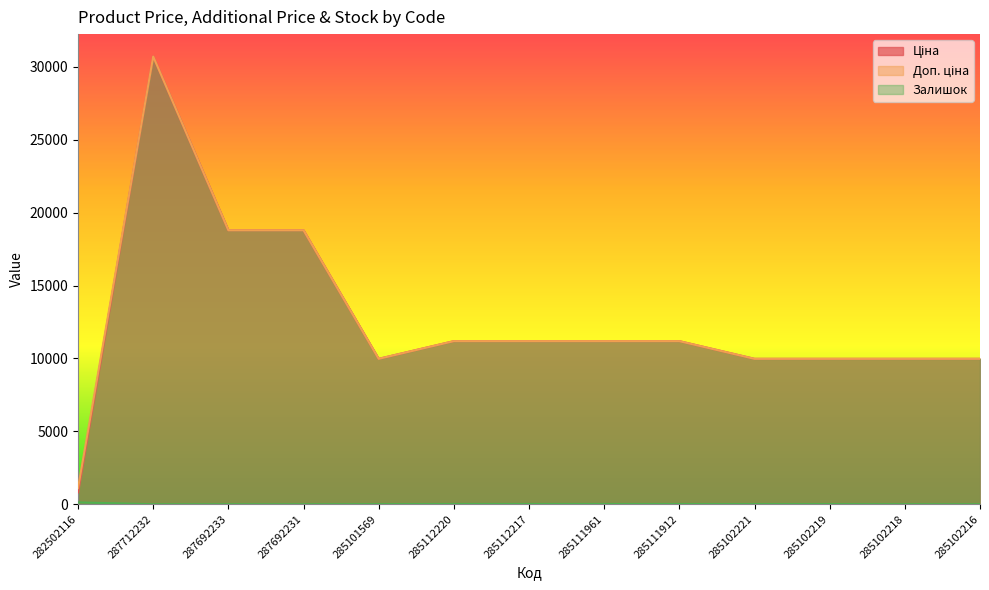

At which label is Ціна closest to 15767?

287692233